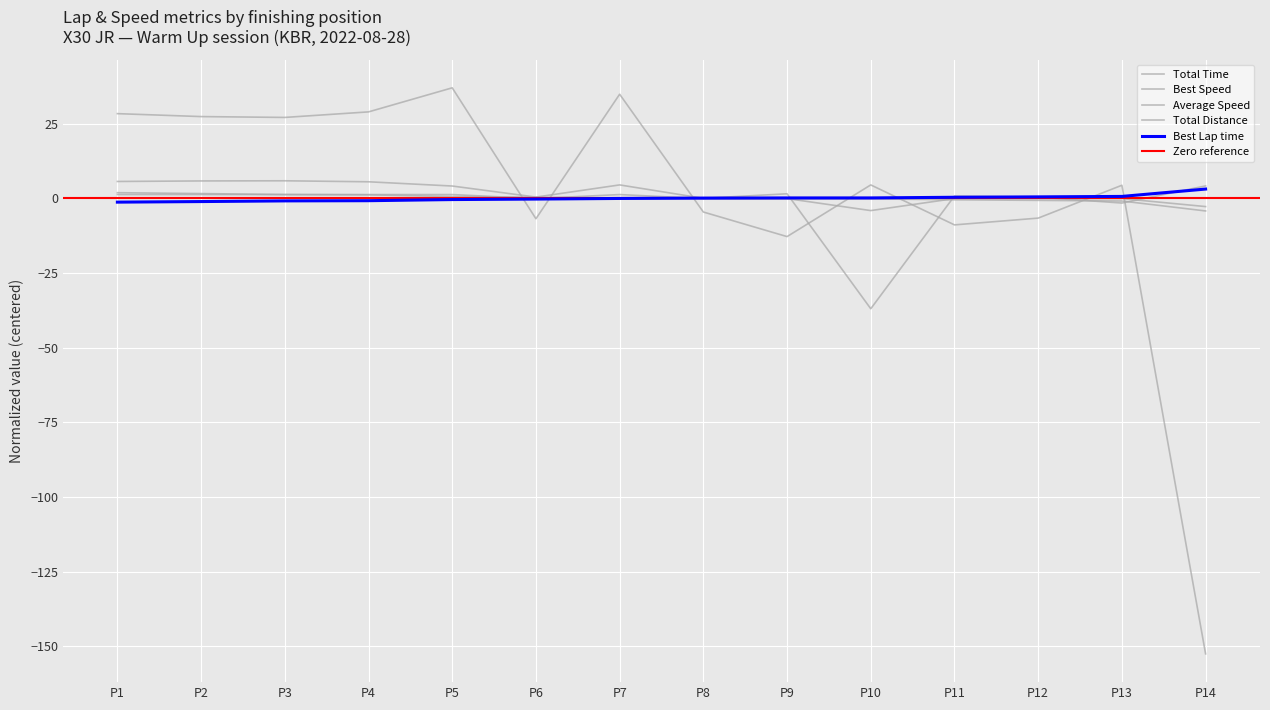

Which series has the widest spread of values?

Total Time